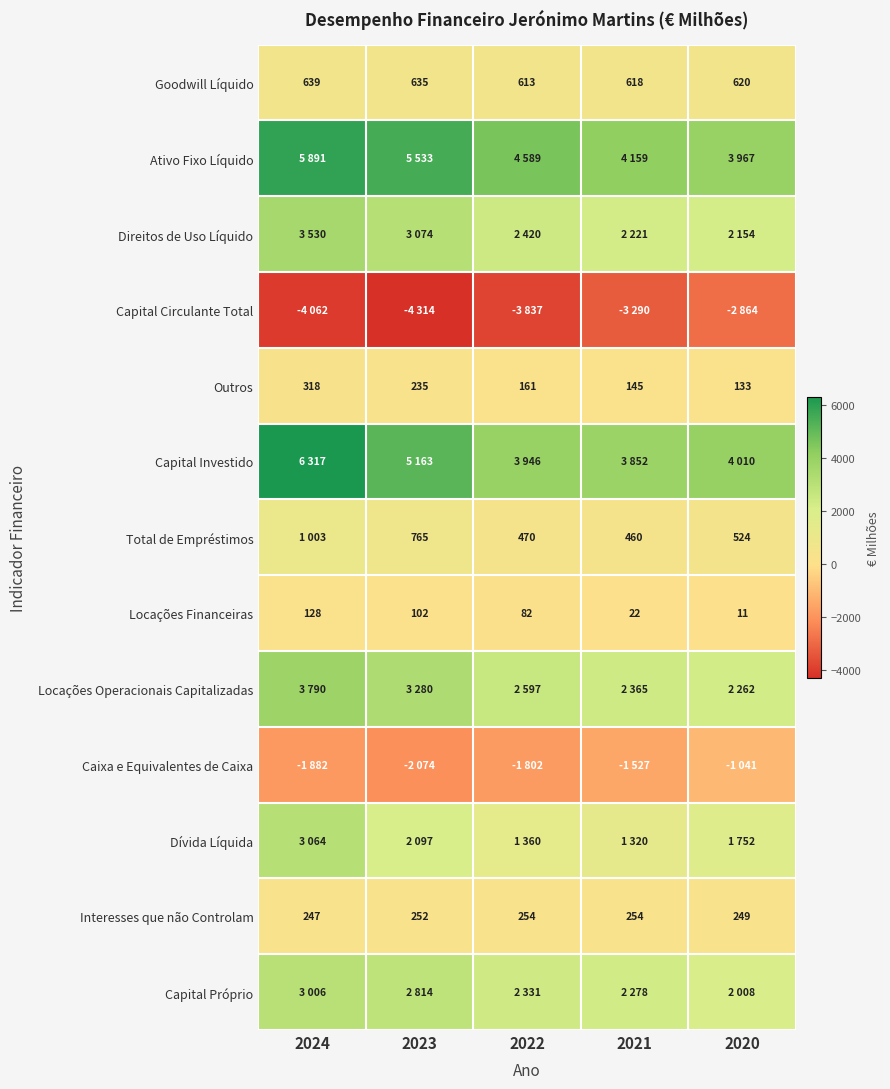

What is the spread (max minus min) of values at 2023?

9847